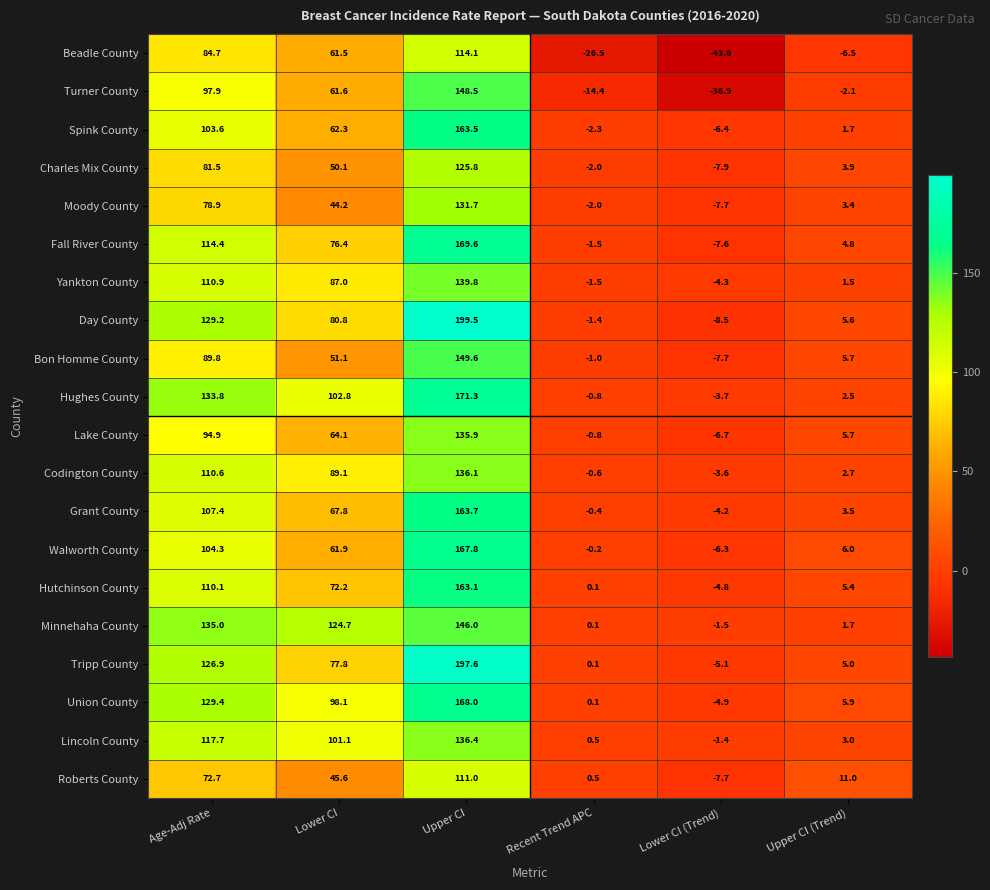

What is the difference between the Moody County values at Lower CI and Recent Trend APC?

46.2